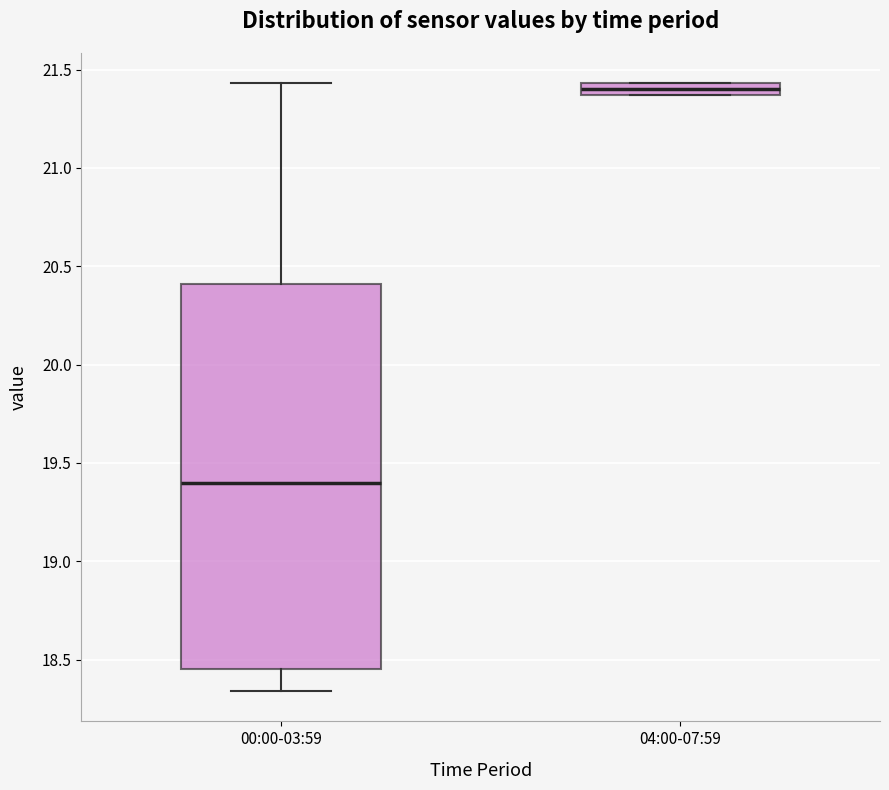

Comparing the boxes themselves (not the whiskers), which one is the tallest?

00:00-03:59